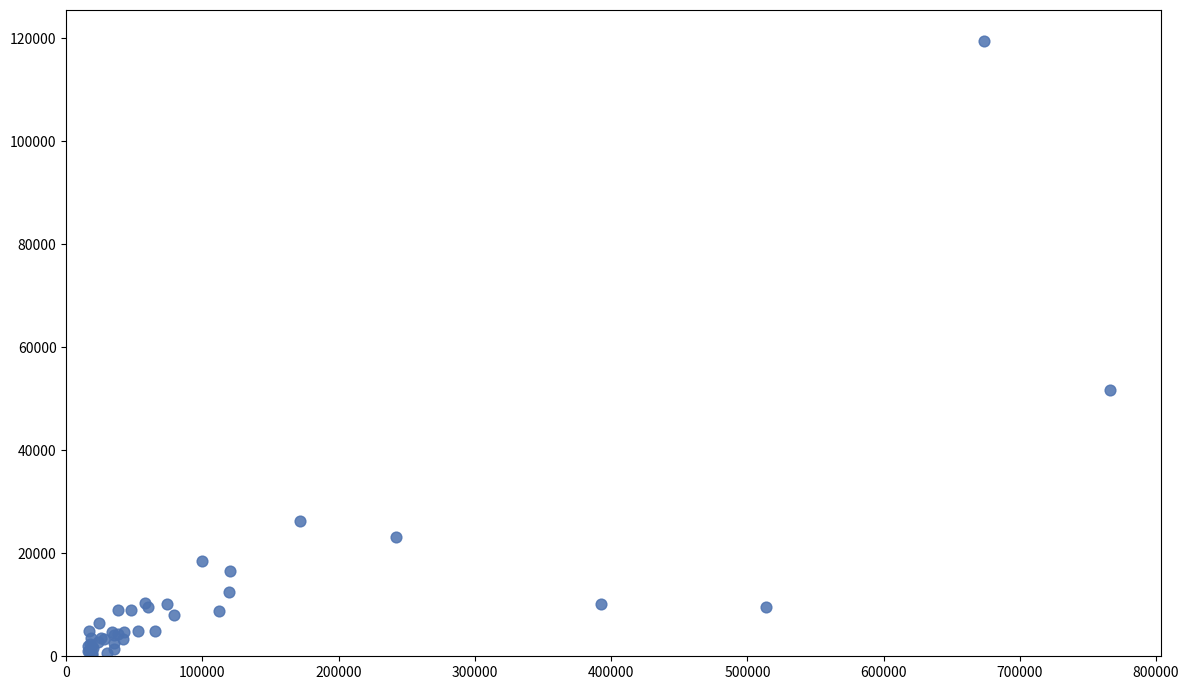

What Y value in the scatter plot is closest to 59857?

51714